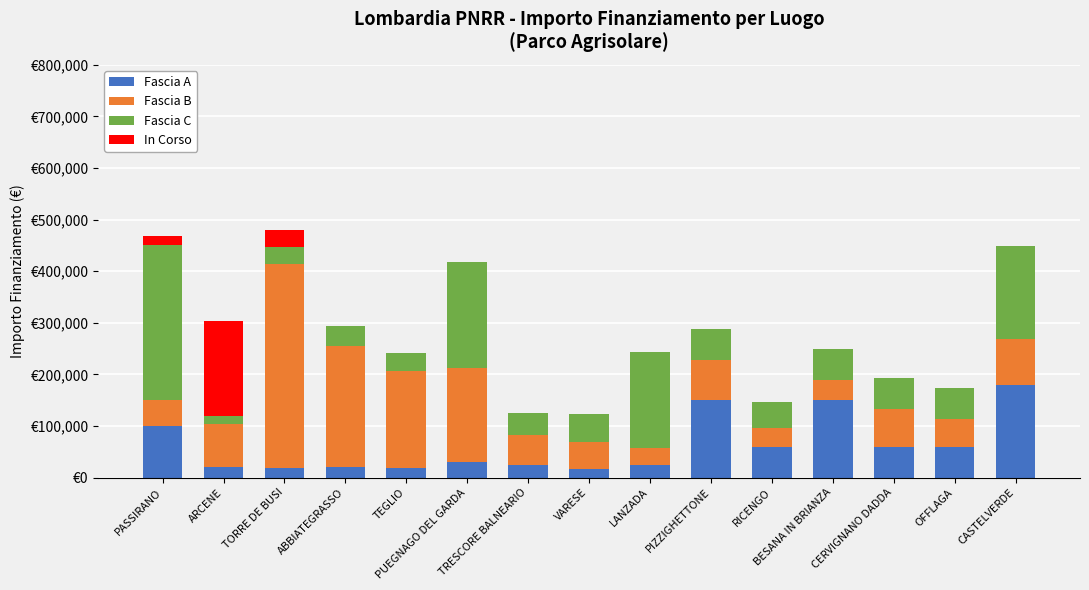

True or false: In Corso has a value of -77731.1 at ABBIATEGRASSO.

False